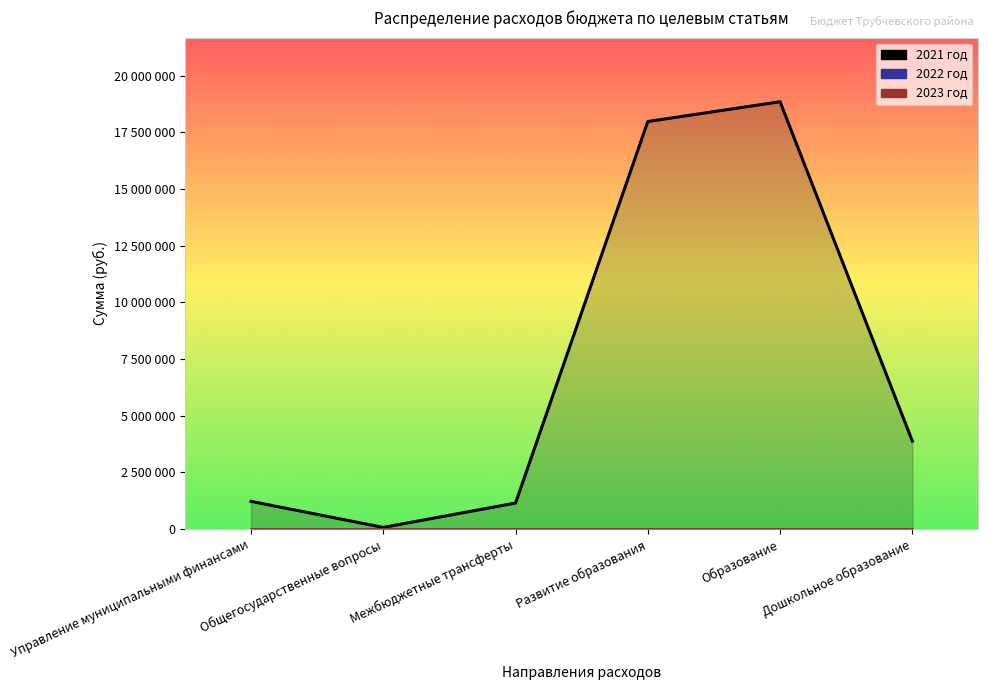

Which series has the largest total across all categories?

2021 год